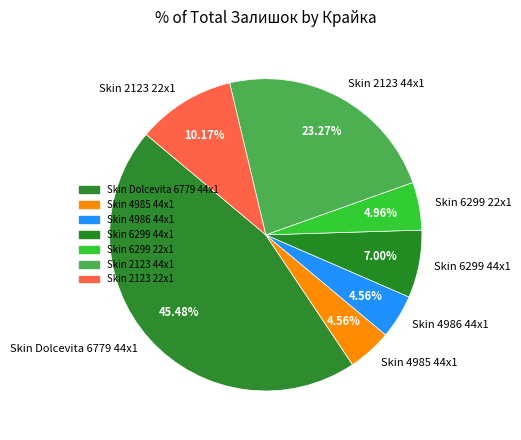

Is Skin 4985 44x1 the majority of the pie?

No